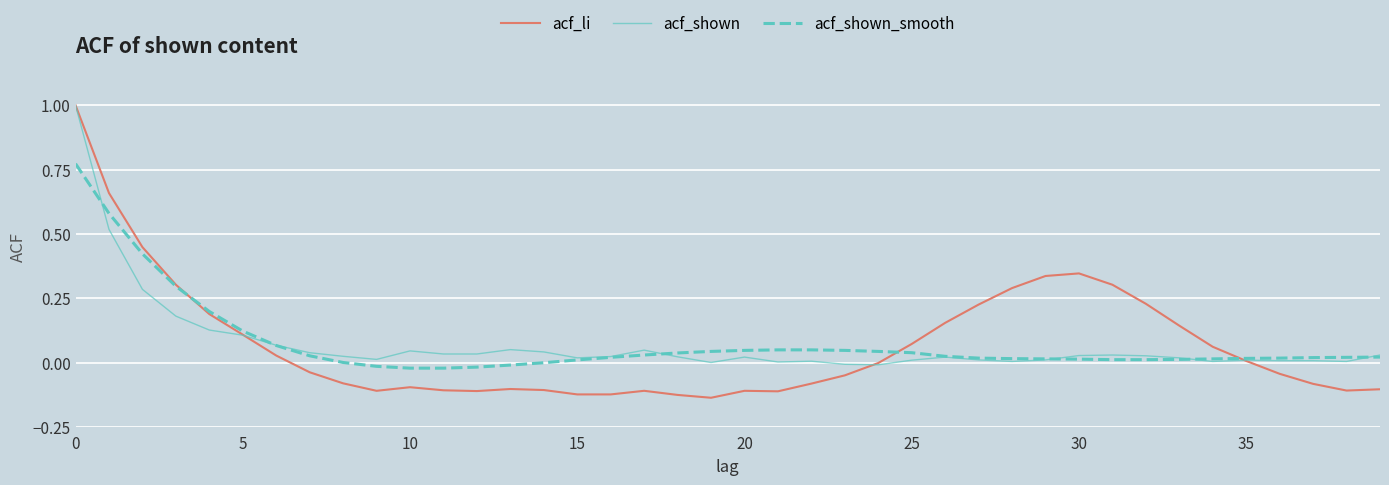

How many times do acf_li and acf_shown_smooth cross each other?

3